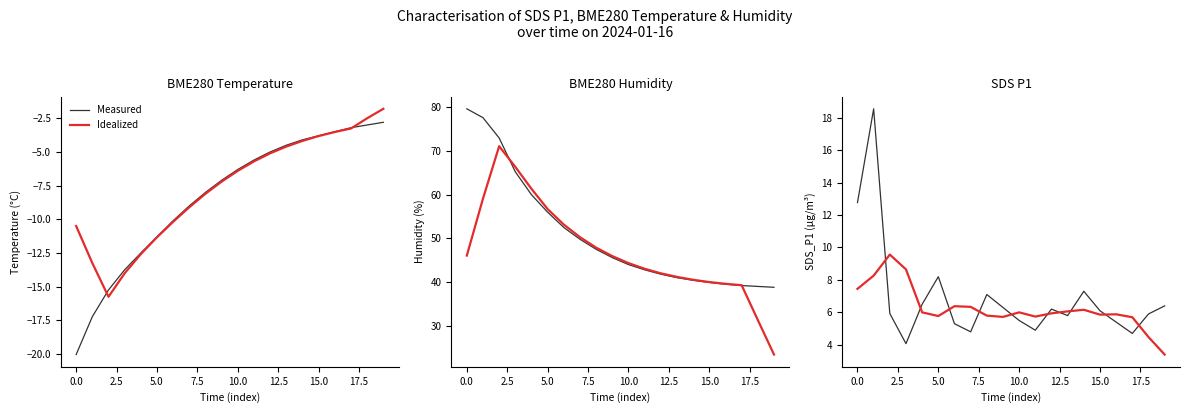

What is the label of the 6th point from the left?

5.0